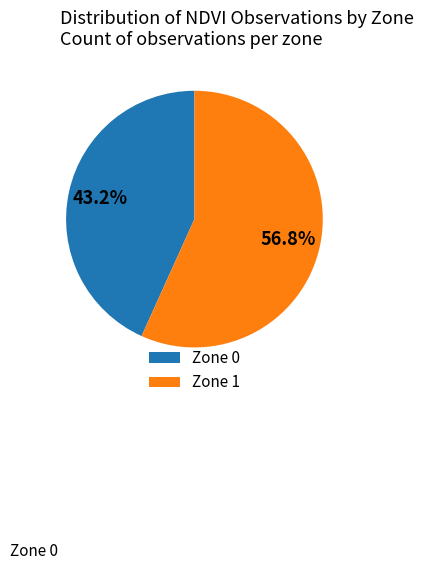

Which category has the smallest portion of the pie?

Zone 0